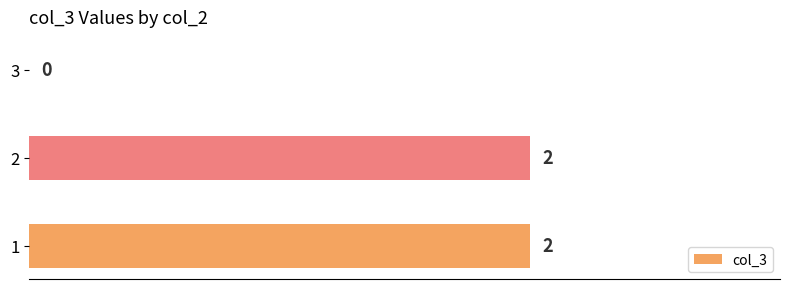

True or false: the data shows 0 at 3.

True